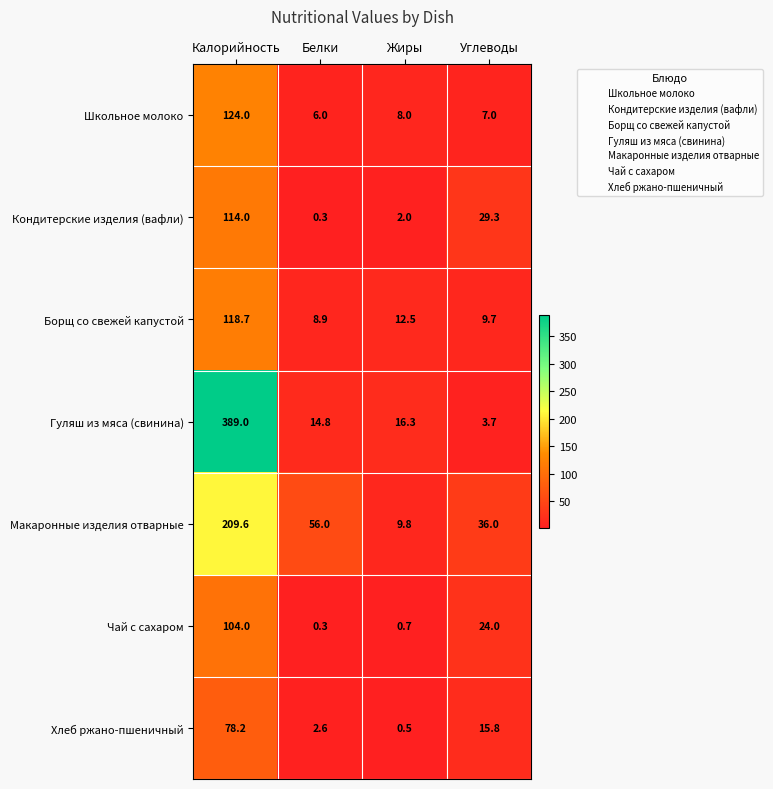

Count the number of data series in this chart.

7